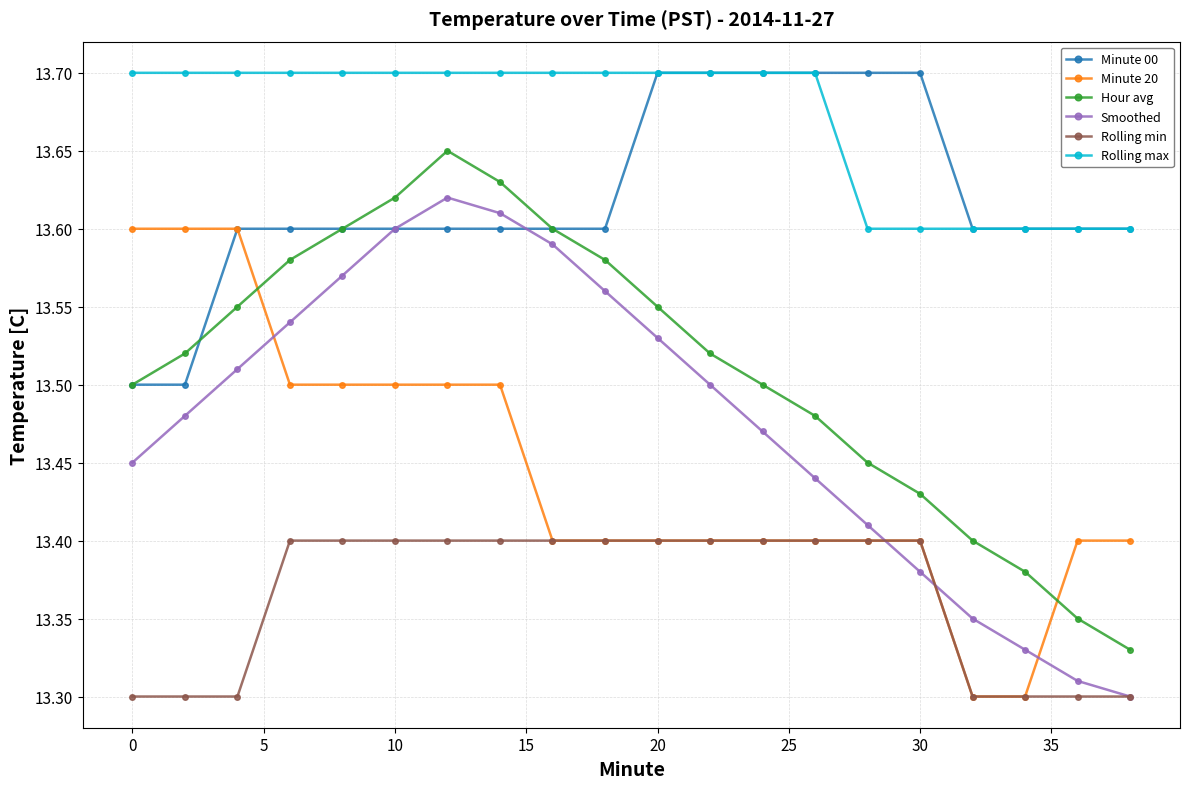

How many Minute 00 values are between 13 and 14?

20